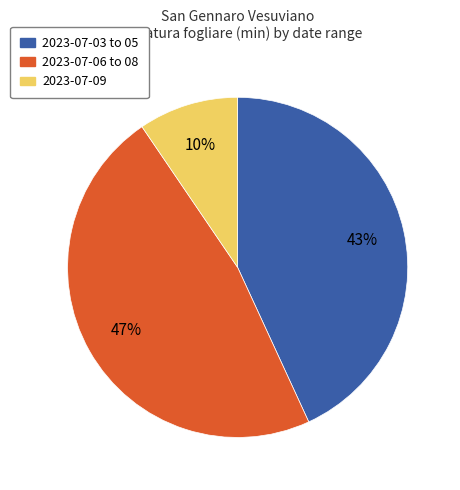

Is there a majority slice in this chart?

No